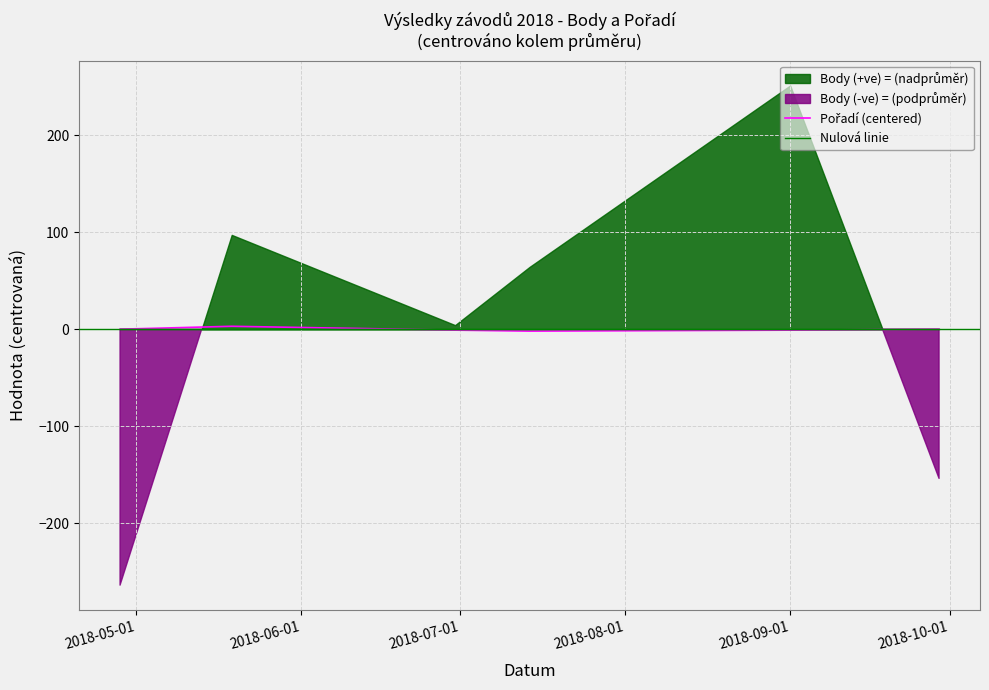

Which series has the largest range (max minus min)?

Pořadí (centered)